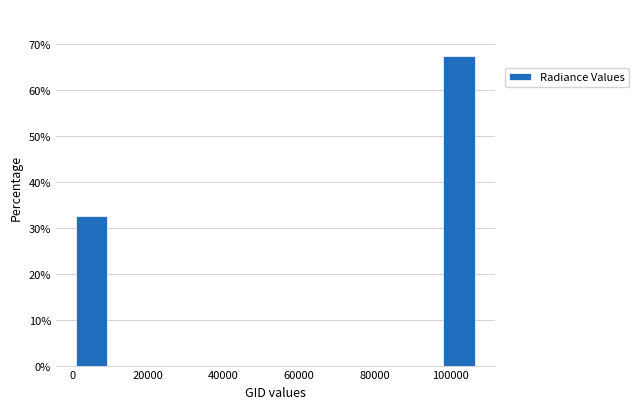

How tall is the bar that spans 0 to 10000 on the x-axis? Neither the bar edges nor the heights are printed on the chart, so give them approximately, as read against the axes.

33